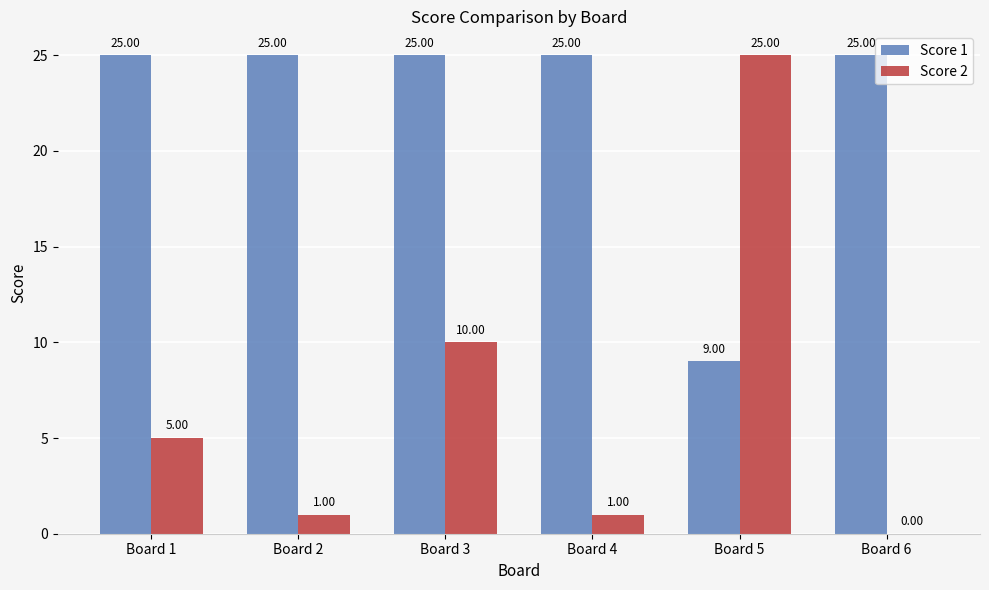

What is the sum of the Score 2 values at Board 2 and Board 3?

11